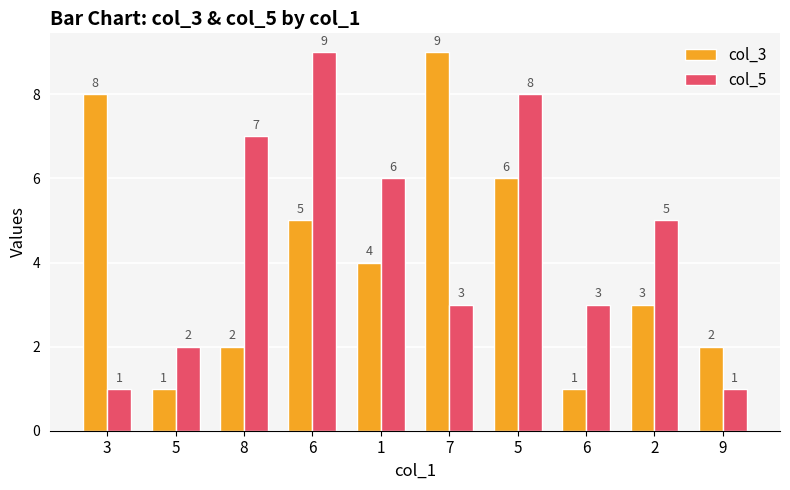

Reading left to right, what are all the values shown in this chart?

col_3: 3=8	5=1	8=2	6=5	1=4	7=9	5=6	6=1	2=3	9=2
col_5: 3=1	5=2	8=7	6=9	1=6	7=3	5=8	6=3	2=5	9=1